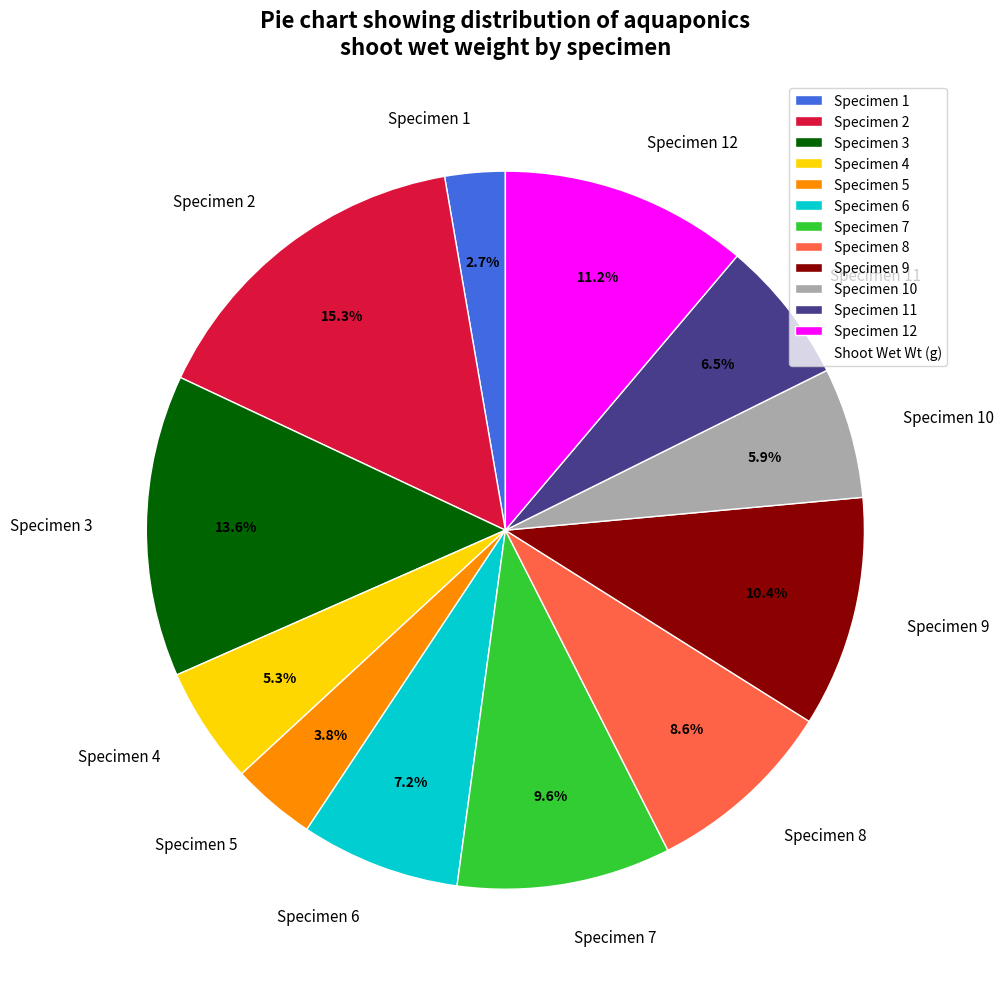

Rank the categories by value from lowest to highest.

Specimen 1, Specimen 5, Specimen 4, Specimen 10, Specimen 11, Specimen 6, Specimen 8, Specimen 7, Specimen 9, Specimen 12, Specimen 3, Specimen 2